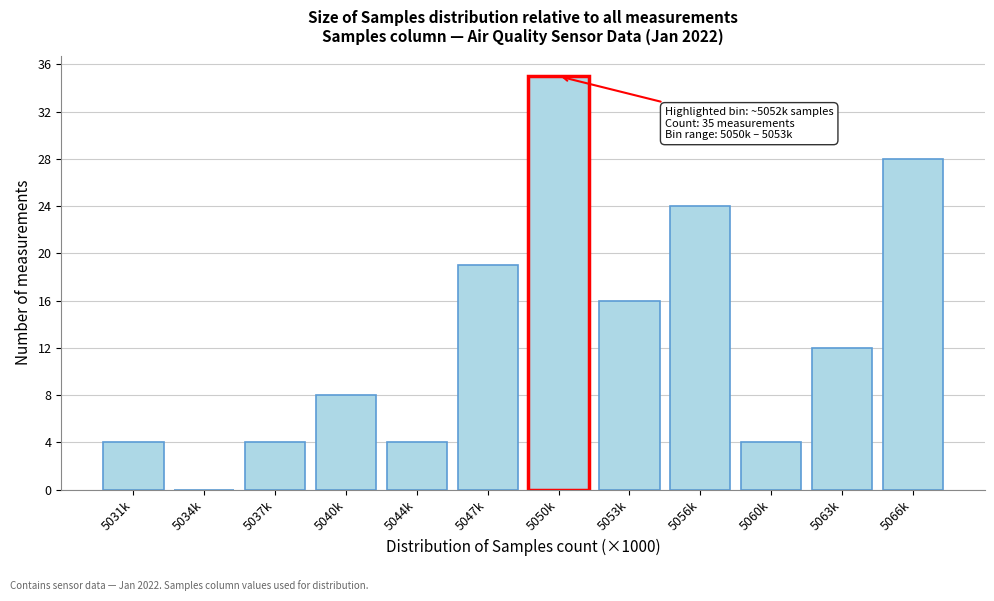

Reading right to left, list all the values displayed in this chart.

5066k=28	5063k=12	5060k=4	5056k=24	5053k=16	5050k=35	5047k=19	5044k=4	5040k=8	5037k=4	5034k=0	5031k=4